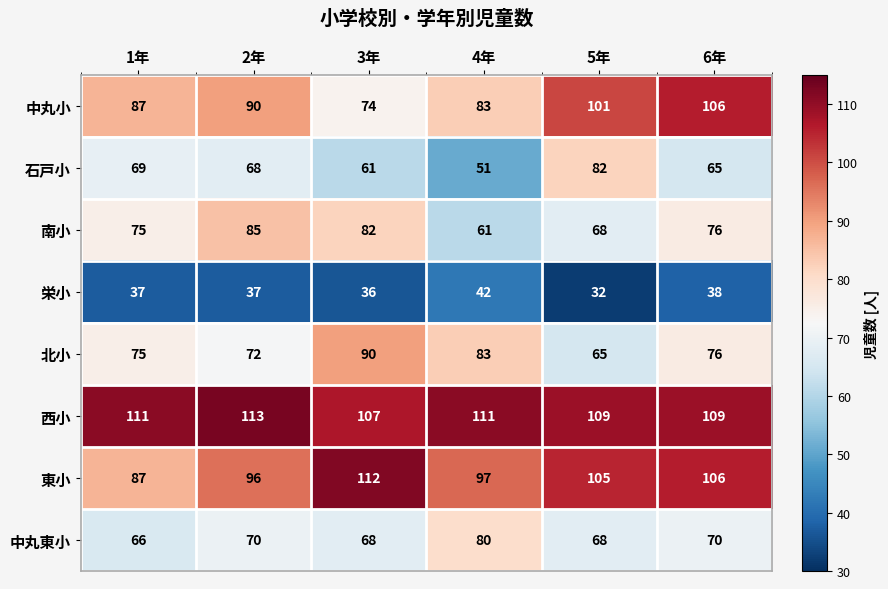

Is it true that 石戸小 equals 141 at 5年?

False